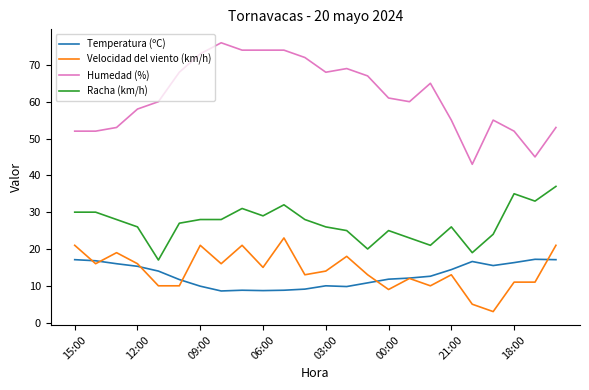

What is the minimum value for Racha (km/h)?

17.0